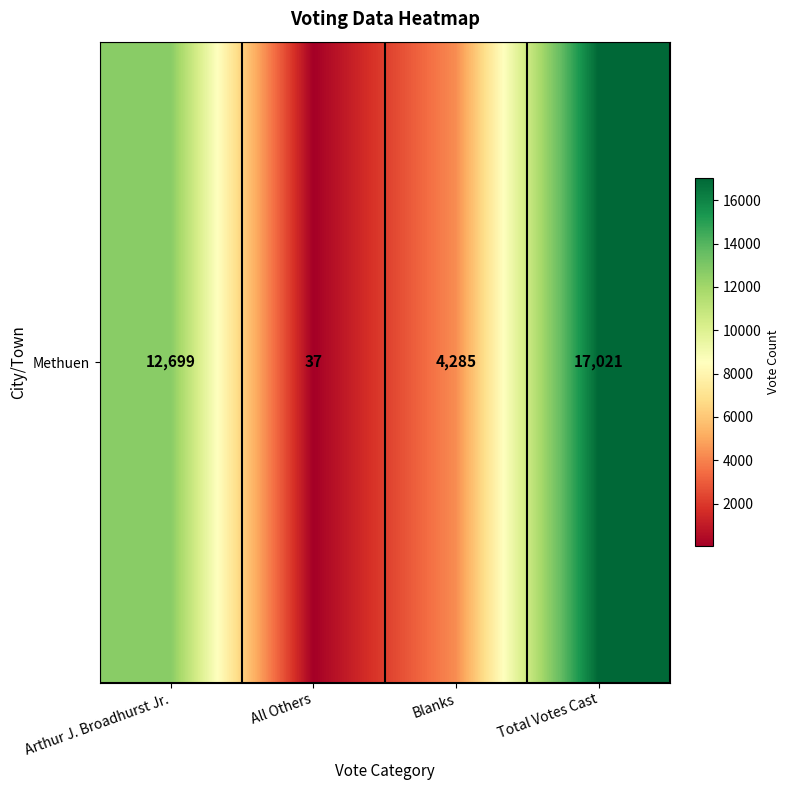

Rank the categories by value from highest to lowest.

Total Votes Cast, Arthur J. Broadhurst Jr., Blanks, All Others